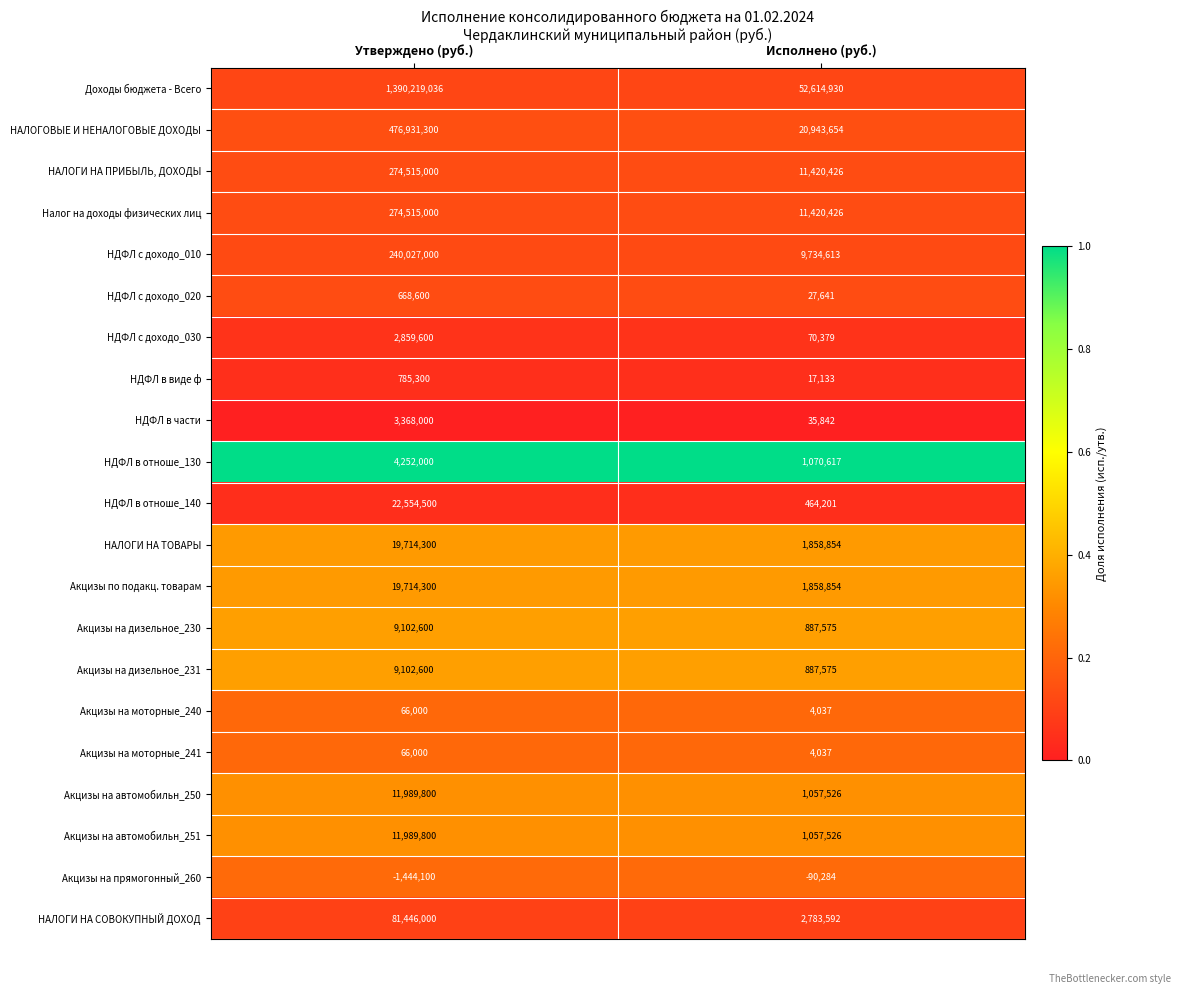

List the labels in order of Акцизы на прямогонный_260 value, smallest first.

Утверждено (руб.), Исполнено (руб.)